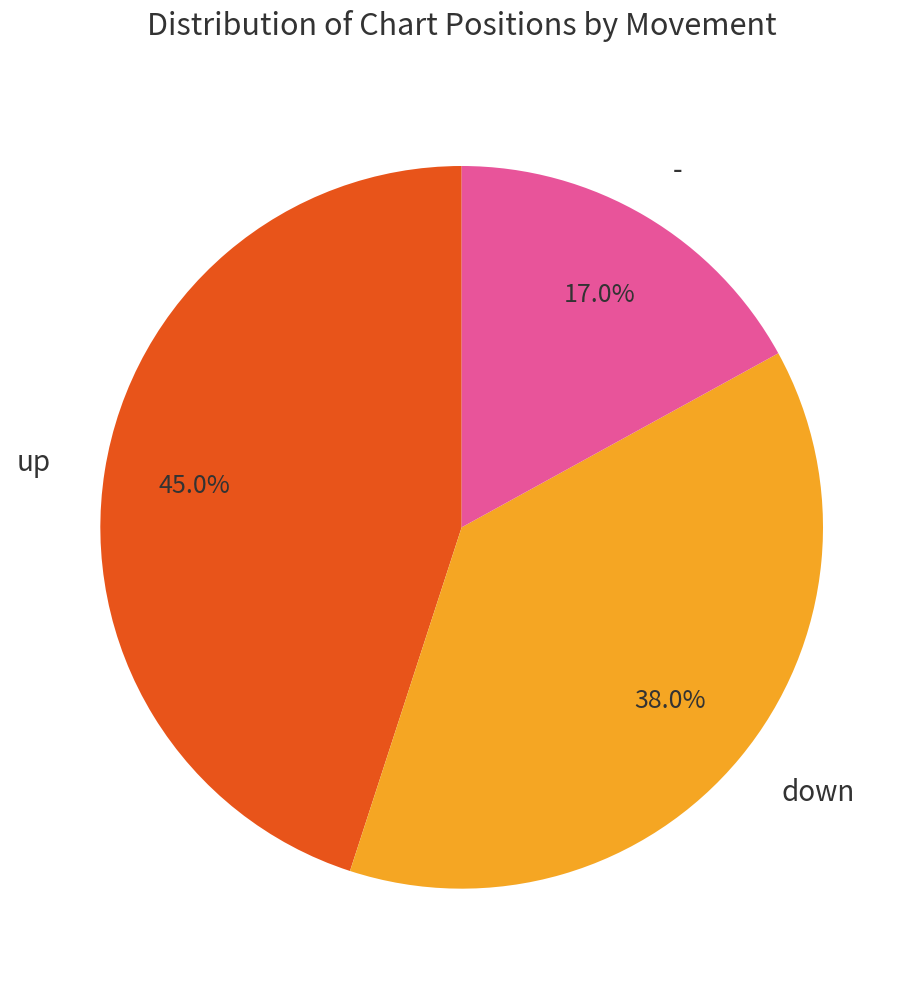

To the nearest percent, what portion does up represent?

45%